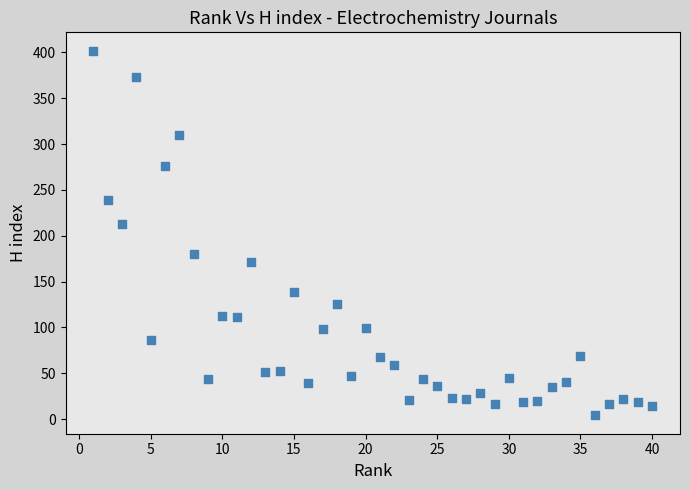

What Y value in the scatter plot is closest to 203?

213